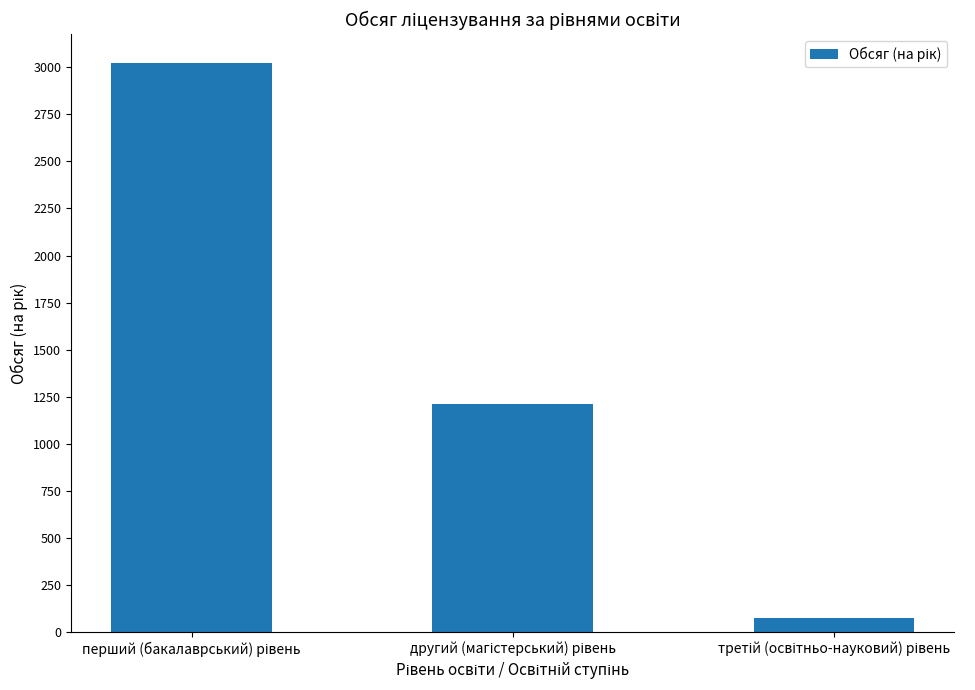

How many values are between 75 and 3025?

3